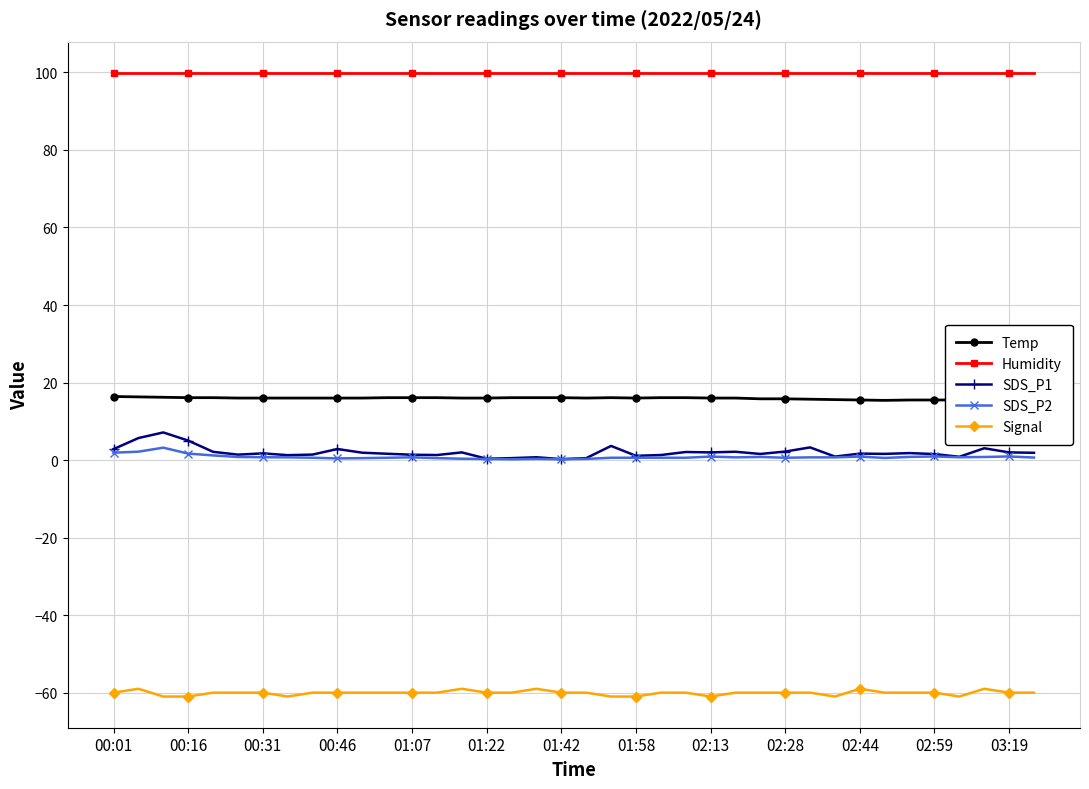

What is the value of the Humidity point at the 6th from the left?

99.9